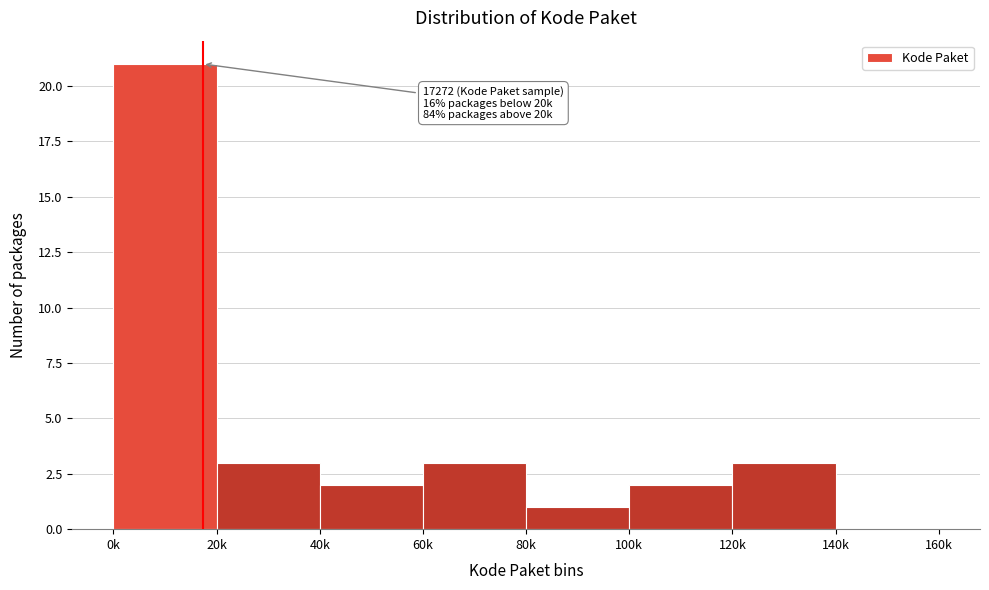

Reading left to right, what are all the values shown in this chart?

0k=21	20k=3	40k=2	60k=3	80k=1	100k=2	120k=3	140k=0